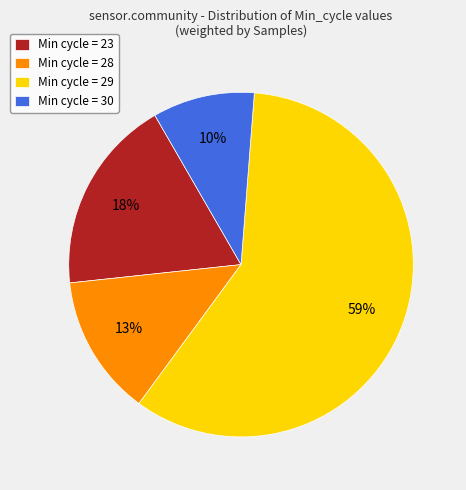

Is the sum of Min cycle = 30 and Min cycle = 28 greater than half?

No